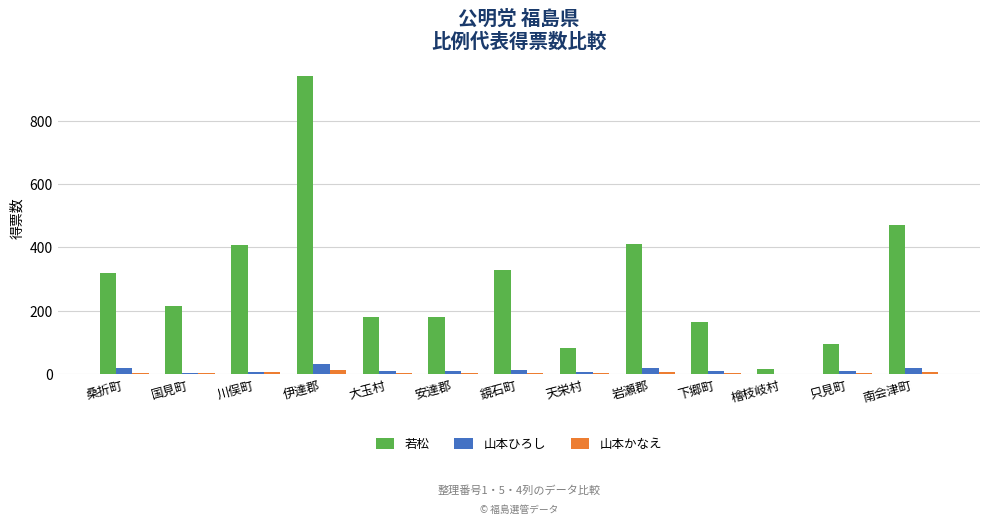

True or false: 若松 has a value of 173.4 at 南会津町.

False